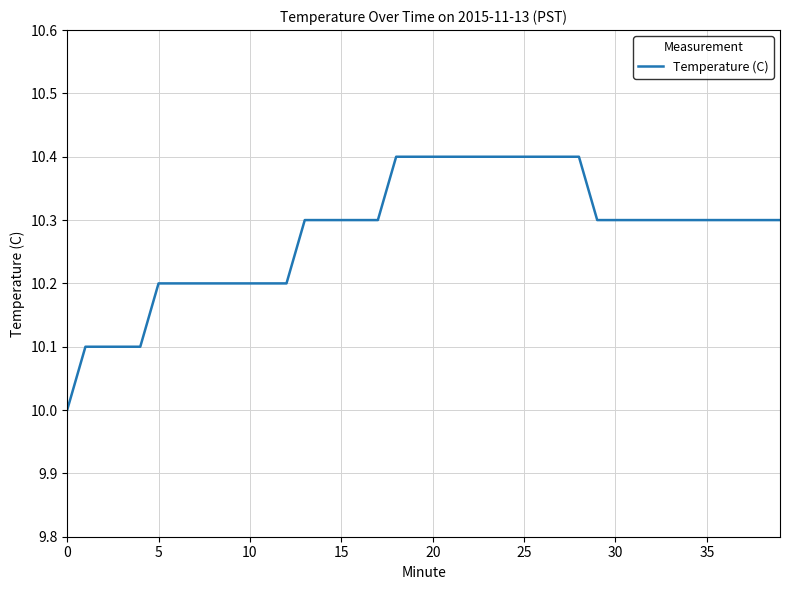

Reading left to right, what are all the values shown in this chart?

10.0	10.1	10.1	10.1	10.1	10.2	10.2	10.2	10.2	10.2	10.2	10.2	10.2	10.3	10.3	10.3	10.3	10.3	10.4	10.4	10.4	10.4	10.4	10.4	10.4	10.4	10.4	10.4	10.4	10.3	10.3	10.3	10.3	10.3	10.3	10.3	10.3	10.3	10.3	10.3